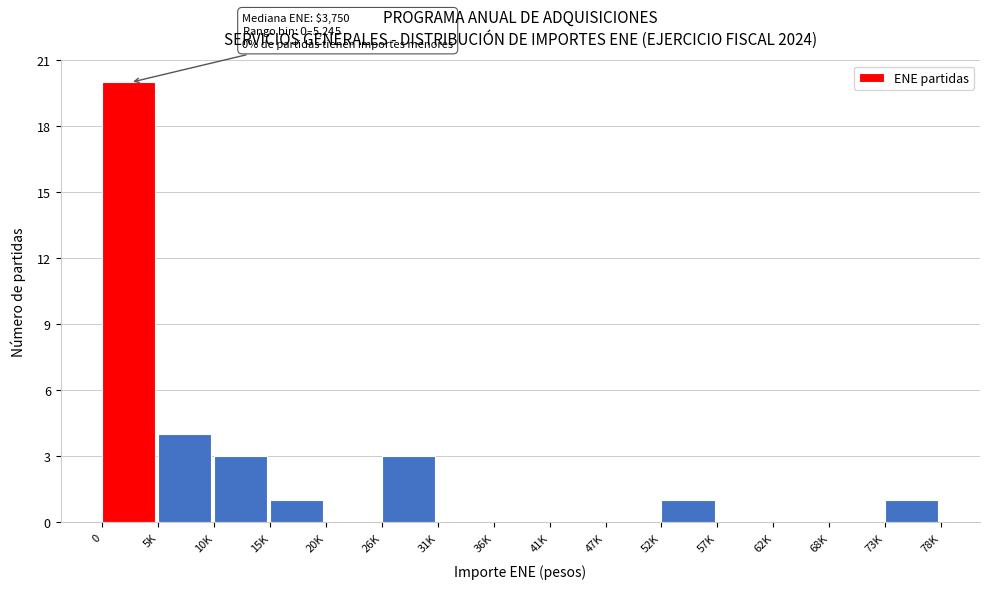

Reading right to left, extract all data points from this chart.

73K=1	68K=0	62K=0	57K=0	52K=1	47K=0	41K=0	36K=0	31K=0	26K=3	20K=0	15K=1	10K=3	5K=4	0=20